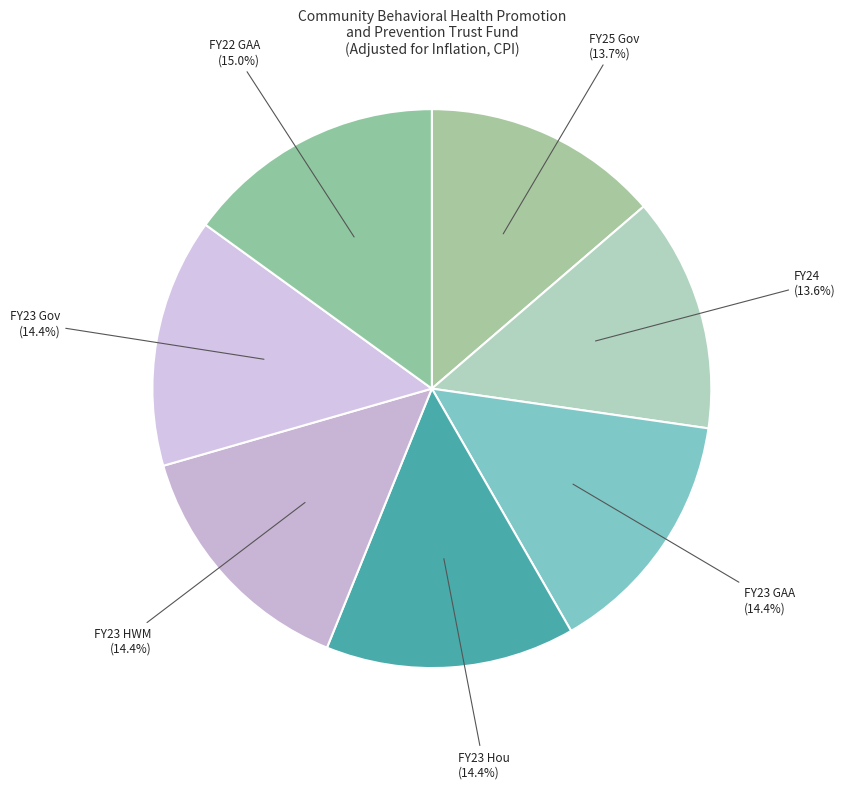

To the nearest percent, what is the combined percentage of FY23 Gov and FY23 GAA?

29%